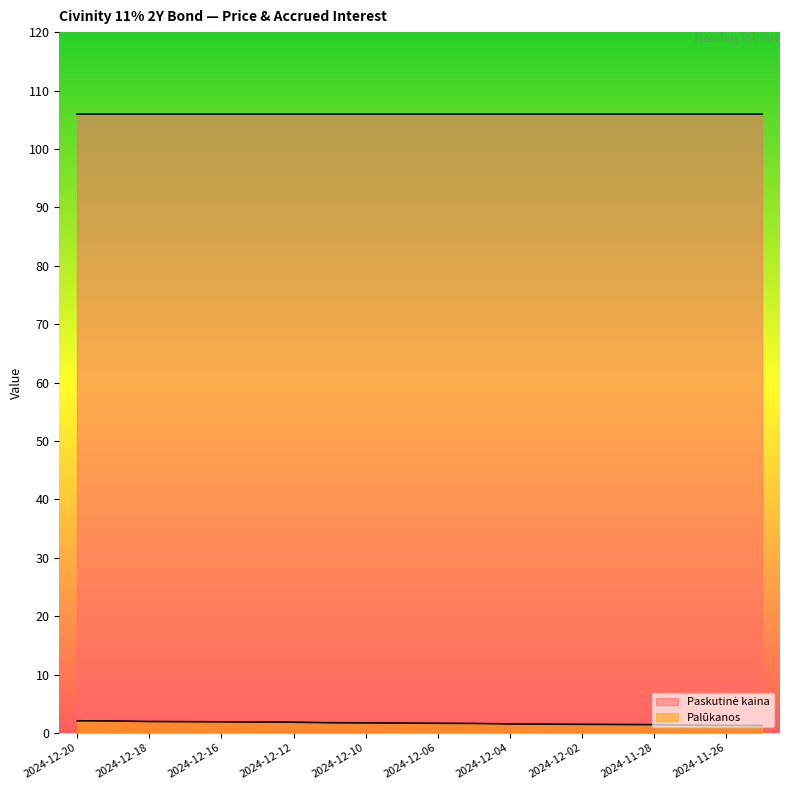

Reading left to right, what are all the values shown in this chart?

2024-12-20=2.1	2024-12-19=2.0	2024-12-18=2.0	2024-12-17=1.9	2024-12-16=1.9	2024-12-13=1.9	2024-12-12=1.8	2024-12-11=1.7	2024-12-10=1.7	2024-12-09=1.7	2024-12-06=1.7	2024-12-05=1.6	2024-12-04=1.5	2024-12-03=1.5	2024-12-02=1.5	2024-11-29=1.4	2024-11-28=1.4	2024-11-27=1.3	2024-11-26=1.3	2024-11-25=1.3